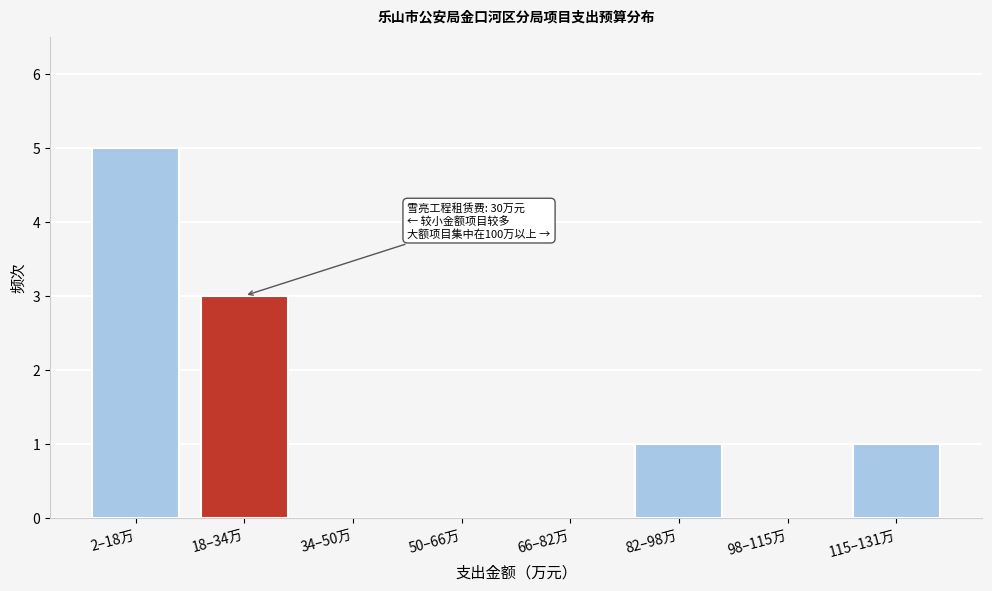

Reading left to right, extract all data points from this chart.

2–18万=5	18–34万=3	34–50万=0	50–66万=0	66–82万=0	82–98万=1	98–115万=0	115–131万=1